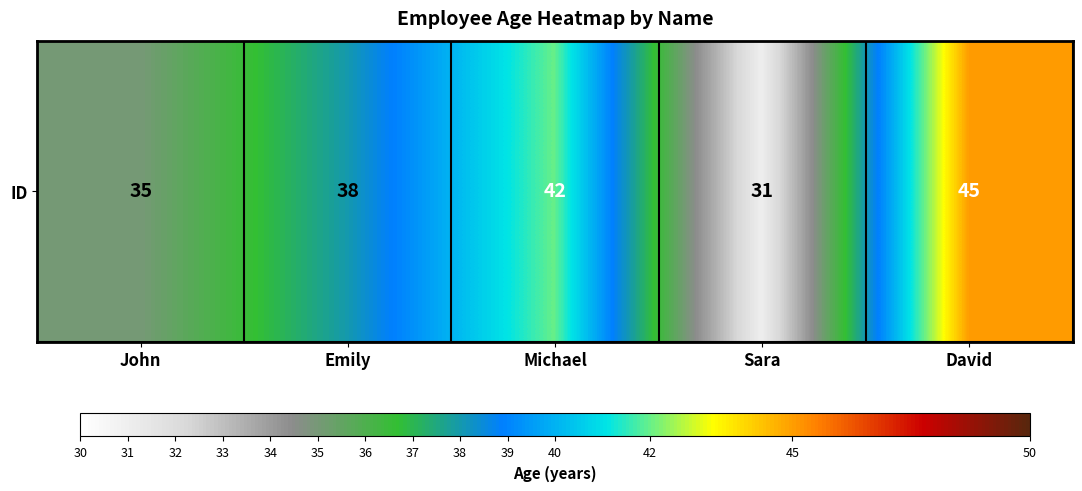

Rank the categories by value from lowest to highest.

Sara, John, Emily, Michael, David